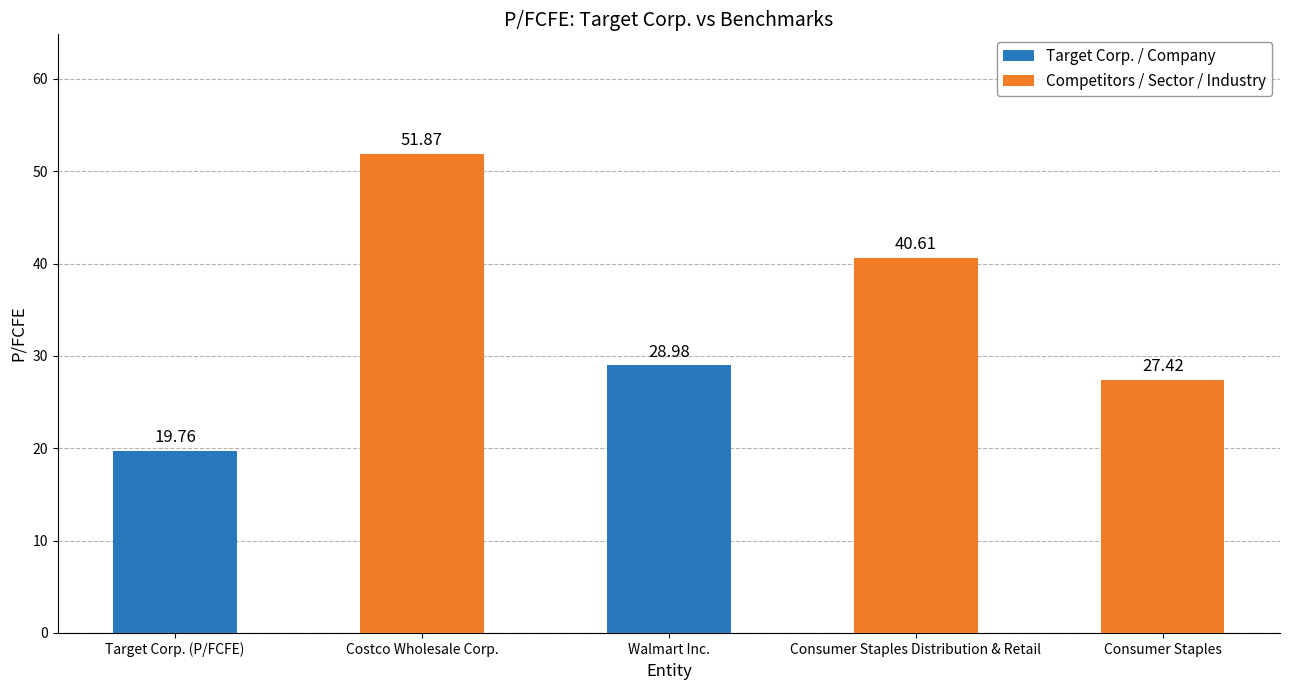

The chart shows a value of 29.0 at Walmart Inc.. True or false?

True